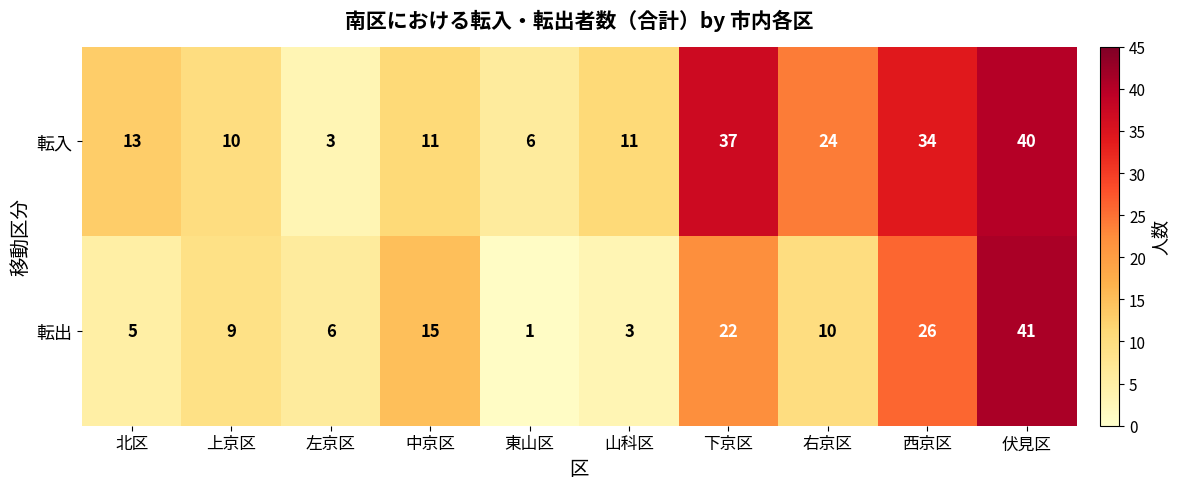

Reading left to right, extract all data points from this chart.

転入: 13	10	3	11	6	11	37	24	34	40
転出: 5	9	6	15	1	3	22	10	26	41